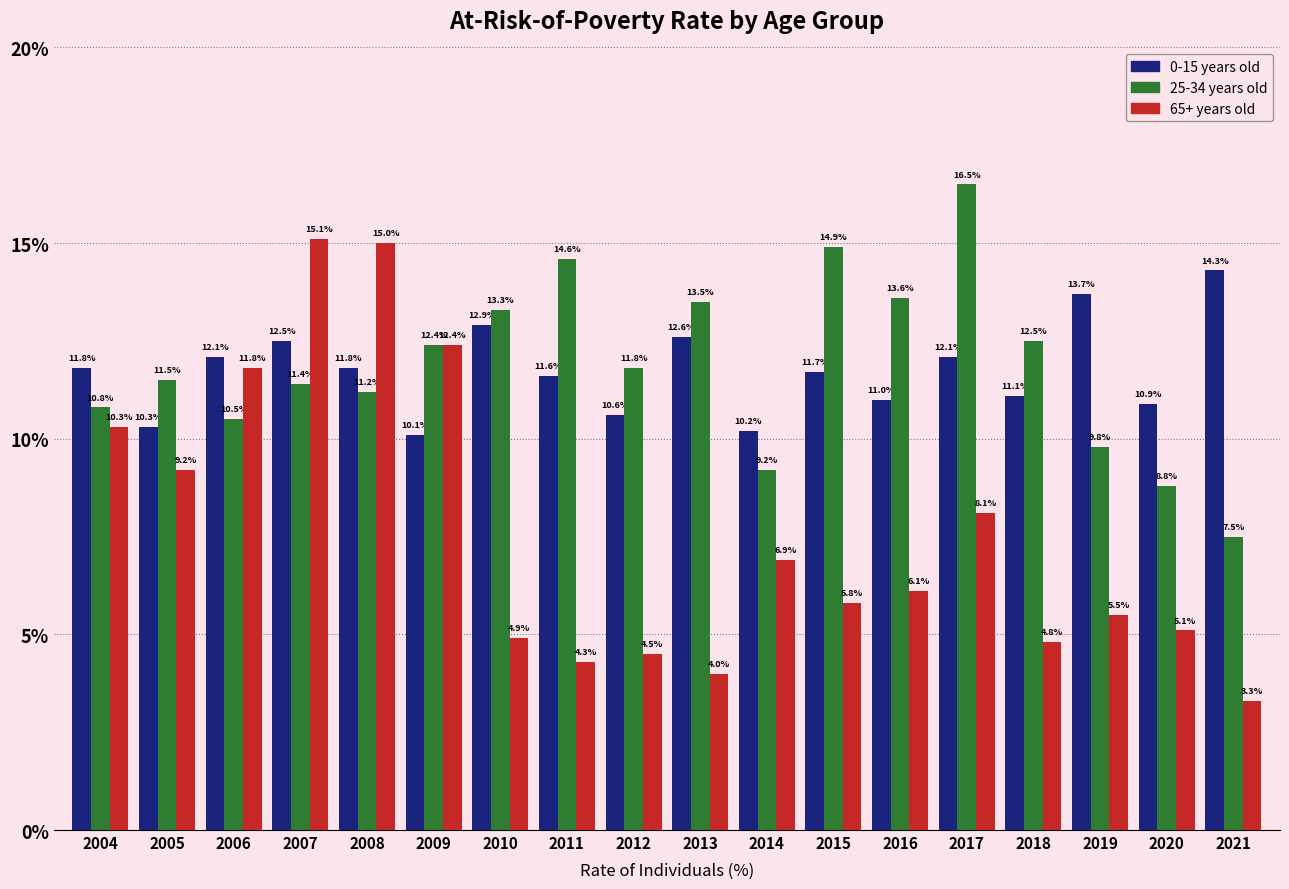

Reading right to left, list all the values displayed in this chart.

0-15 years old: 2021=14.3	2020=10.9	2019=13.7	2018=11.1	2017=12.1	2016=11.0	2015=11.7	2014=10.2	2013=12.6	2012=10.6	2011=11.6	2010=12.9	2009=10.1	2008=11.8	2007=12.5	2006=12.1	2005=10.3	2004=11.8
25-34 years old: 2021=7.5	2020=8.8	2019=9.8	2018=12.5	2017=16.5	2016=13.6	2015=14.9	2014=9.2	2013=13.5	2012=11.8	2011=14.6	2010=13.3	2009=12.4	2008=11.2	2007=11.4	2006=10.5	2005=11.5	2004=10.8
65+ years old: 2021=3.3	2020=5.1	2019=5.5	2018=4.8	2017=8.1	2016=6.1	2015=5.8	2014=6.9	2013=4.0	2012=4.5	2011=4.3	2010=4.9	2009=12.4	2008=15.0	2007=15.1	2006=11.8	2005=9.2	2004=10.3